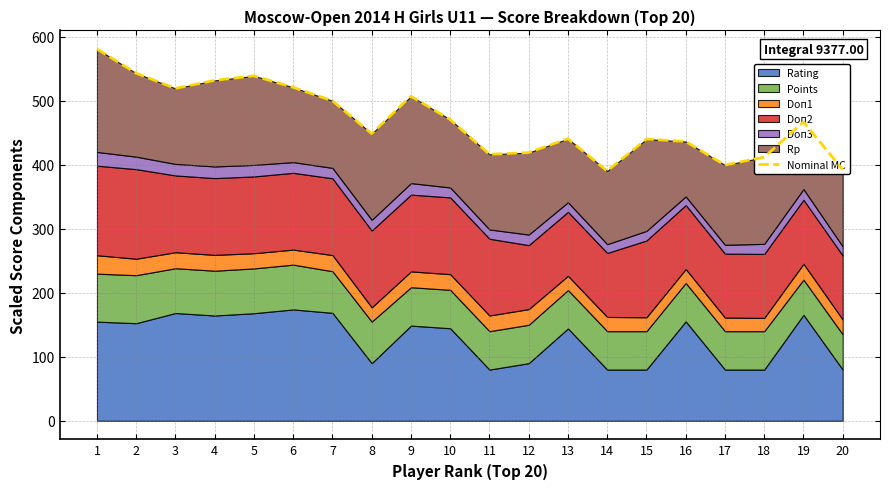

Where does the data first go above 467?

1